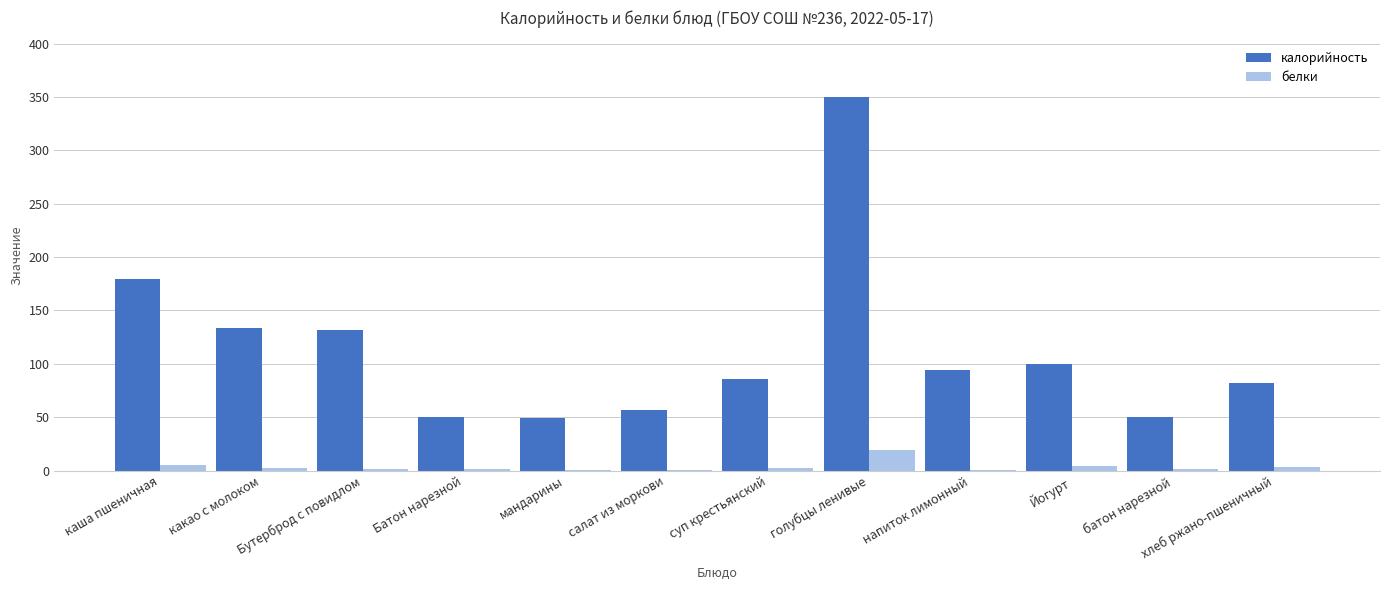

At which category is the sum across all series the highest?

голубцы ленивые